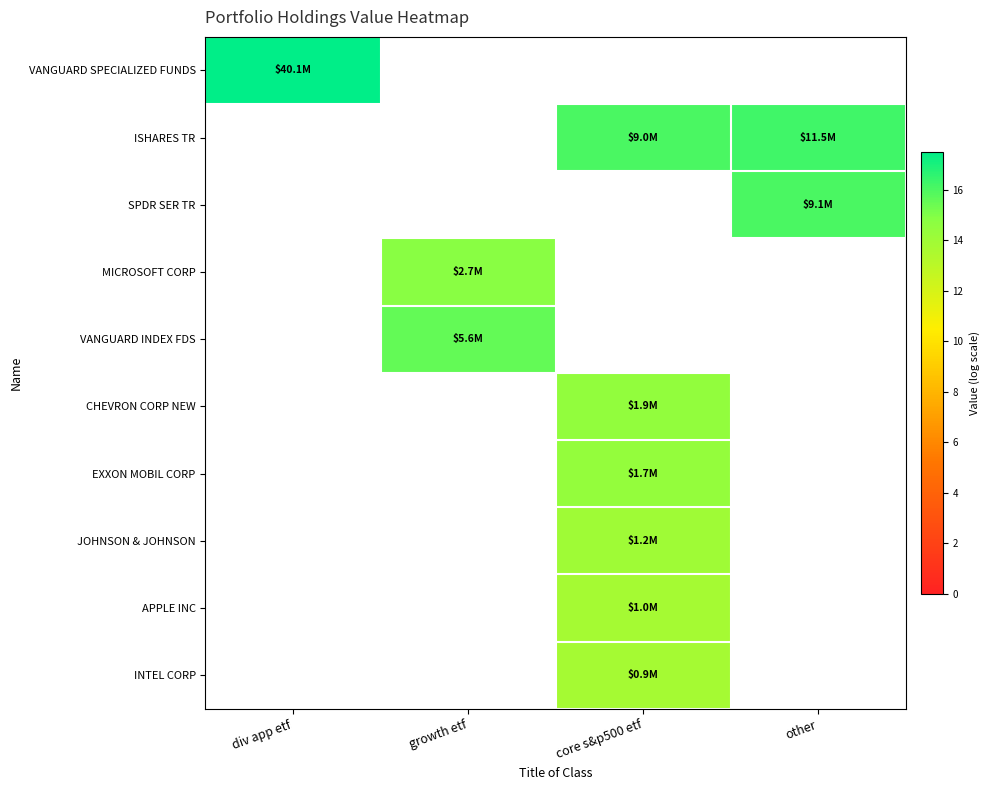

True or false: CHEVRON CORP NEW has a value of 9.8 at core s&p500 etf.

False